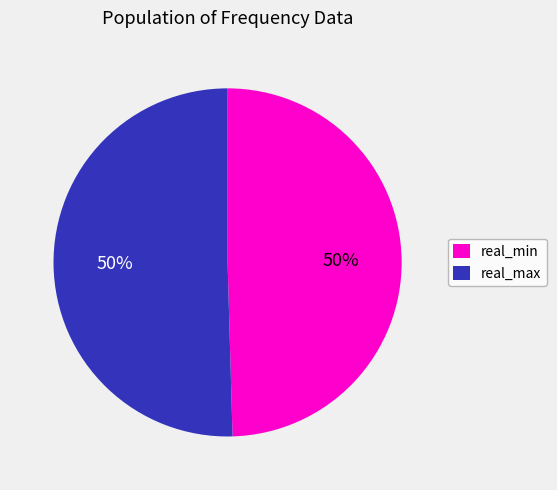

The real_min slice represents 57% of the pie. True or false?

False